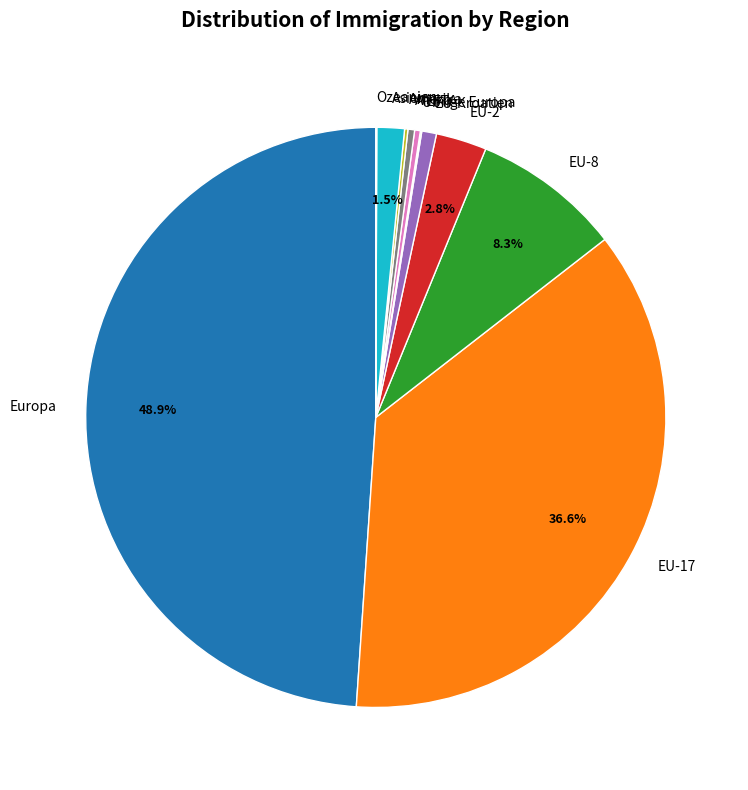

How much of the chart is everything except Asien?

98.5%